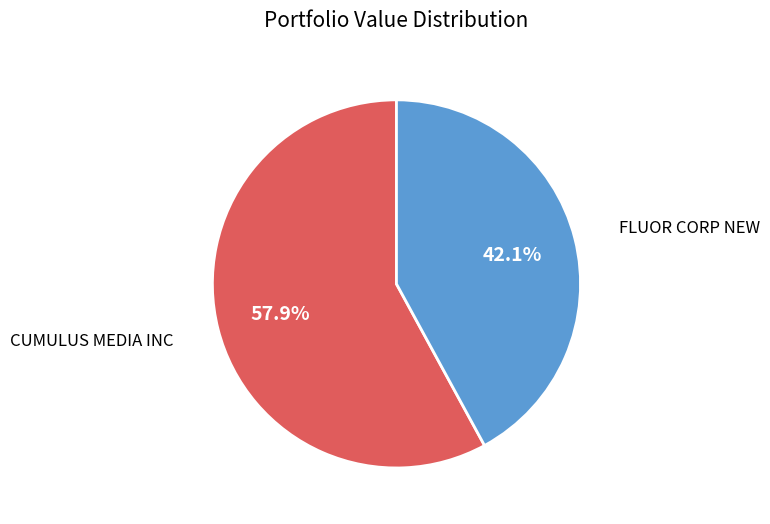

What is the smallest slice in the pie chart?

FLUOR CORP NEW